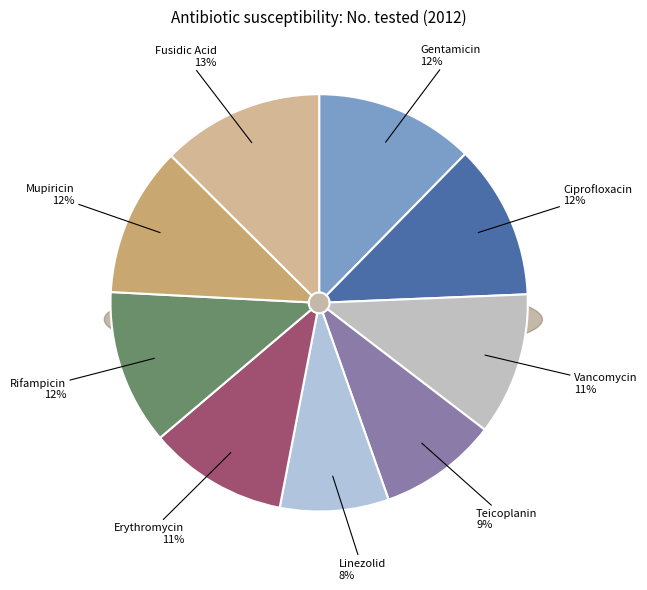

True or false: Gentamicin accounts for 12% of the total.

True